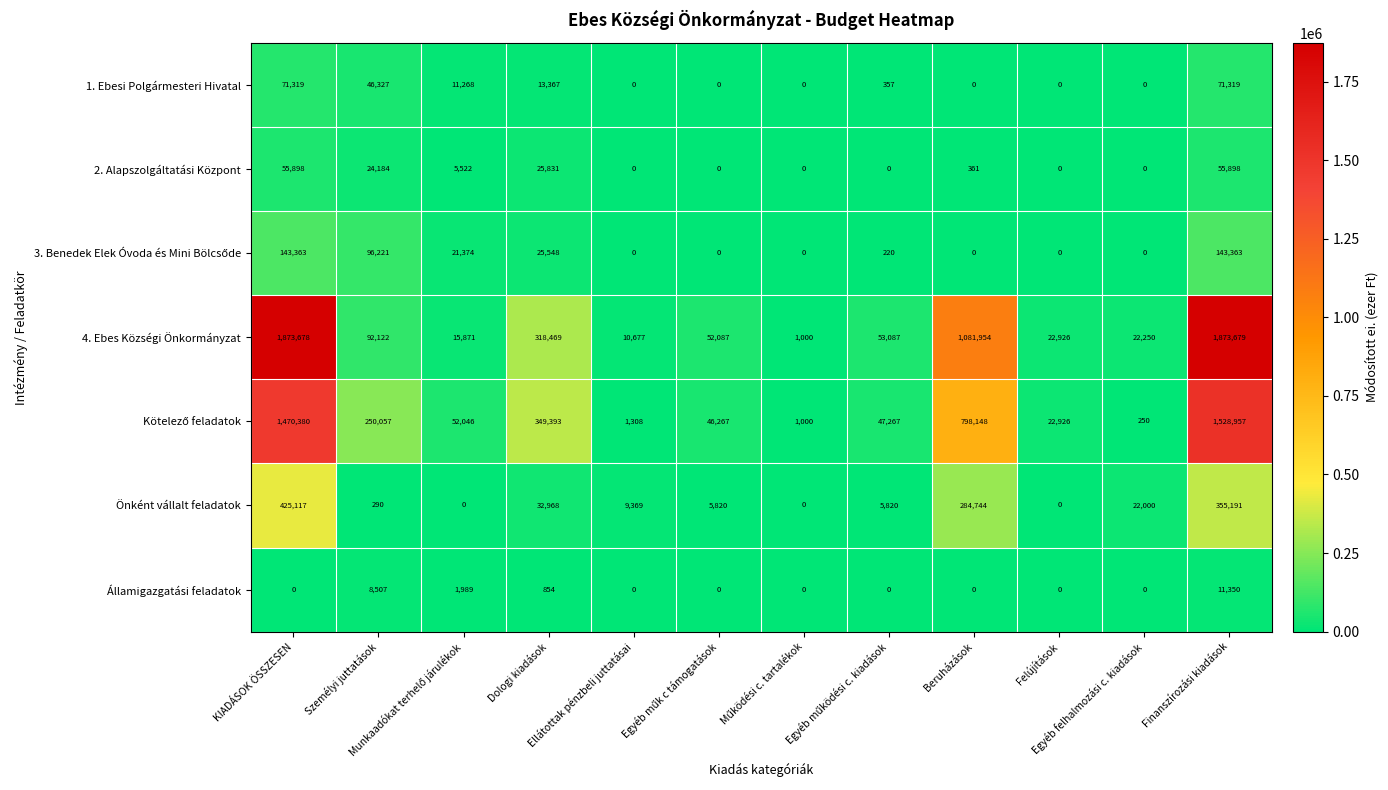

Which series has the largest total across all categories?

4. Ebes Községi Önkormányzat